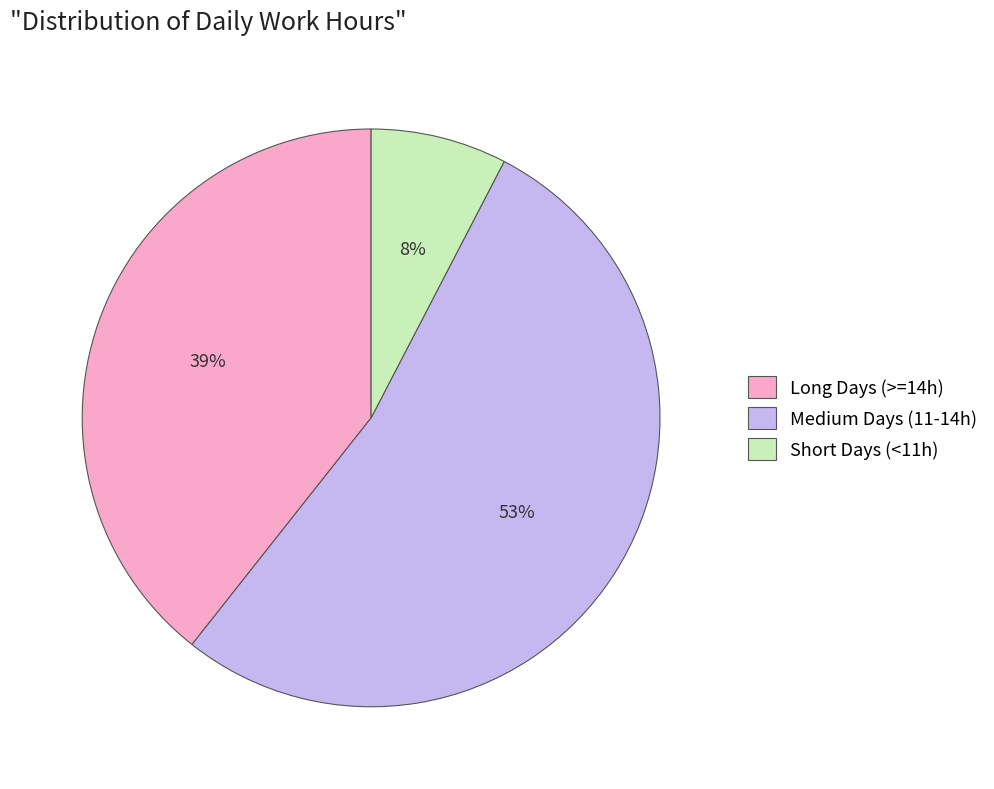

Which has a higher value, Short Days (<11h) or Long Days (>=14h)?

Long Days (>=14h)